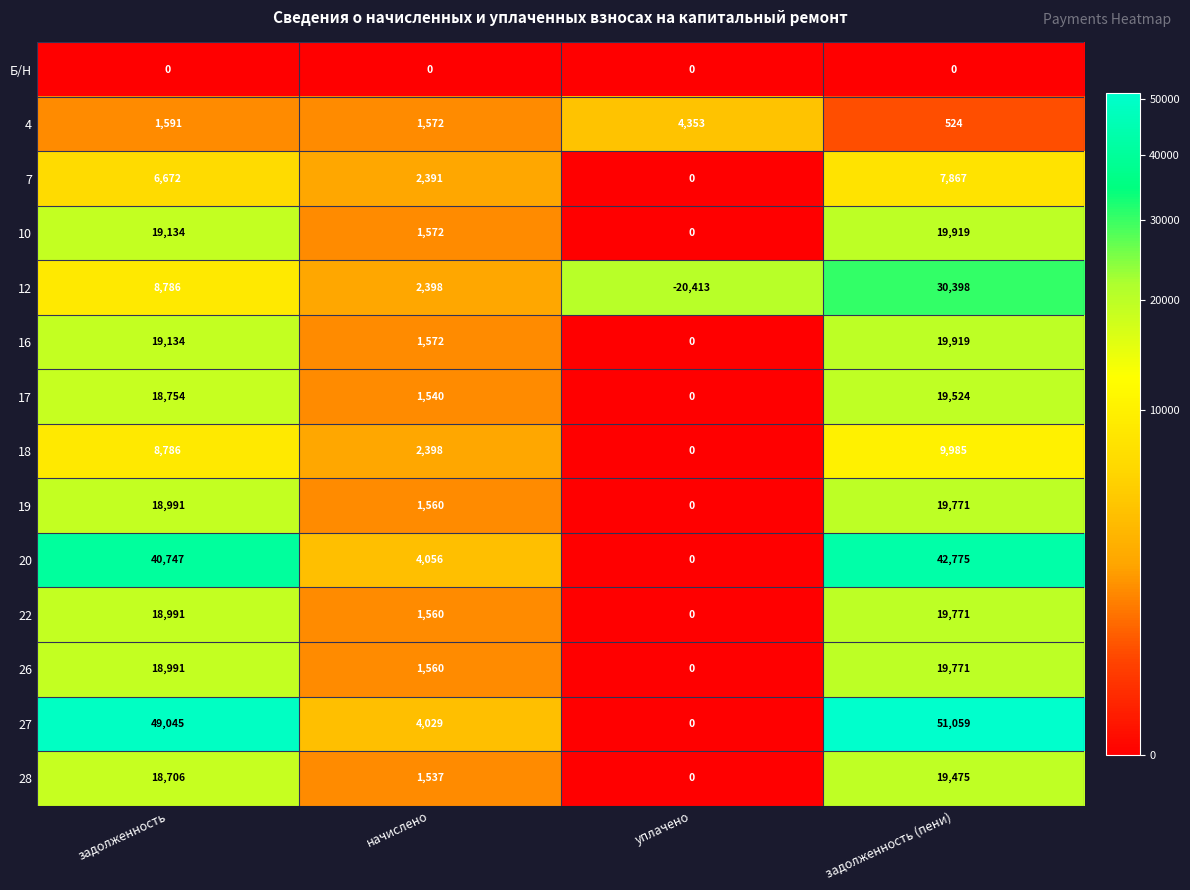

The value of 20 at задолженность is 62824. True or false?

False